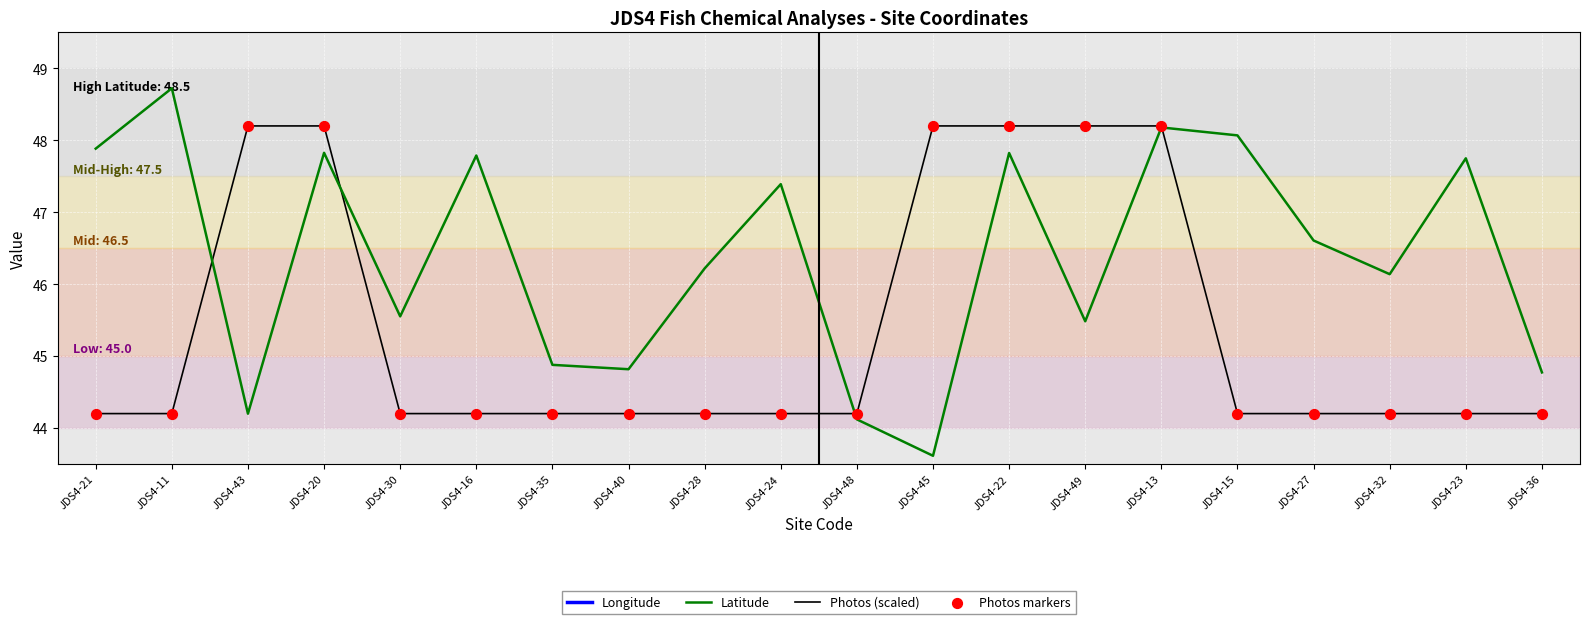

What is the total value across all series at JDS4-49?

170.1